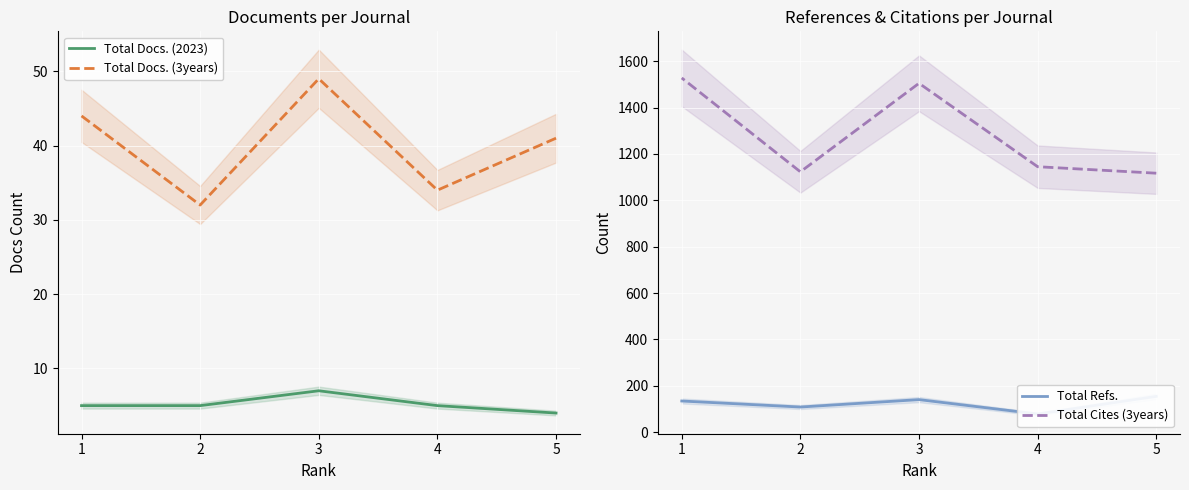

True or false: Total Docs. (3years) and Total Cites (3years) cross at least once.

False